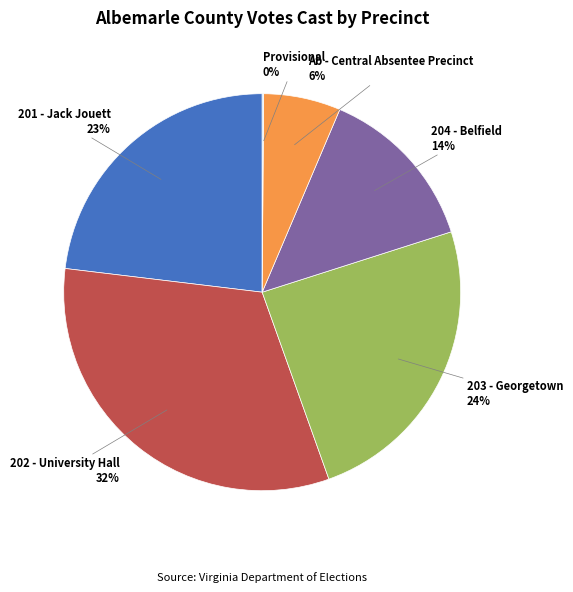

Is there a majority slice in this chart?

No